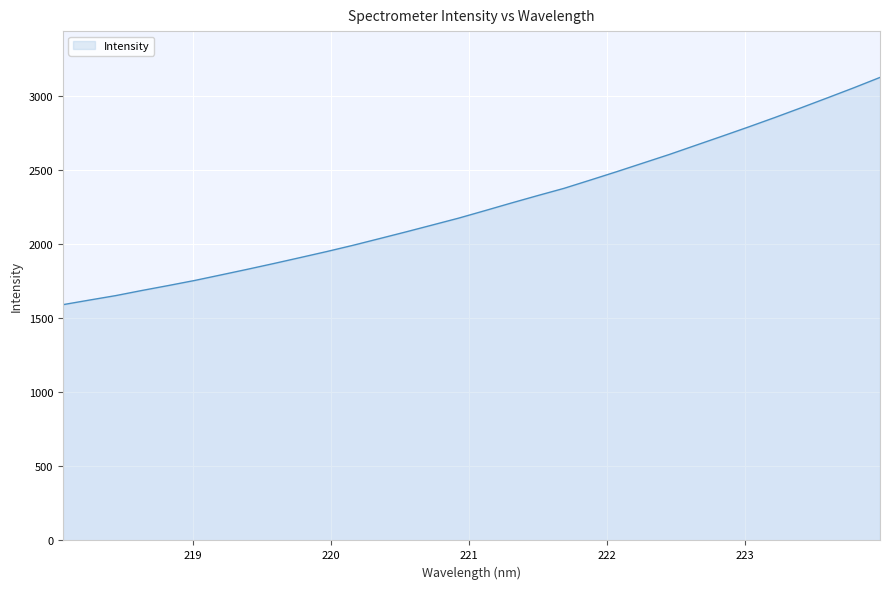

What is the greatest value displayed?

3122.0